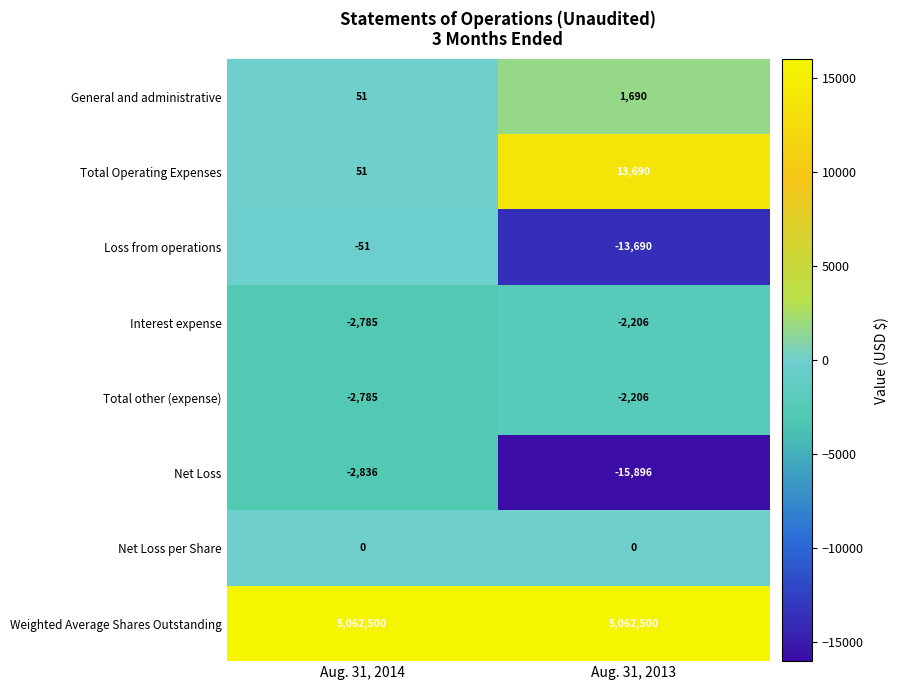

What is the difference between the maximum and minimum values in the Total other (expense) series?

579